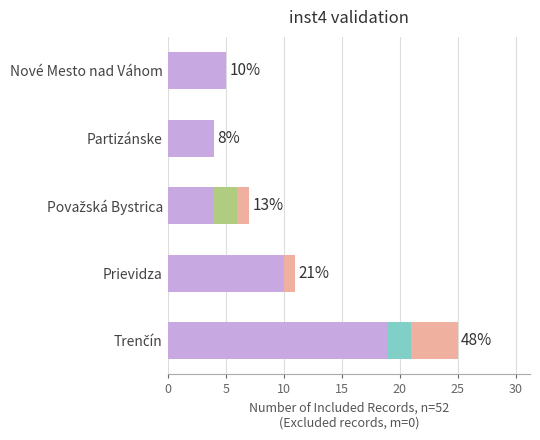

What is the total value across all series at Partizánske?

4